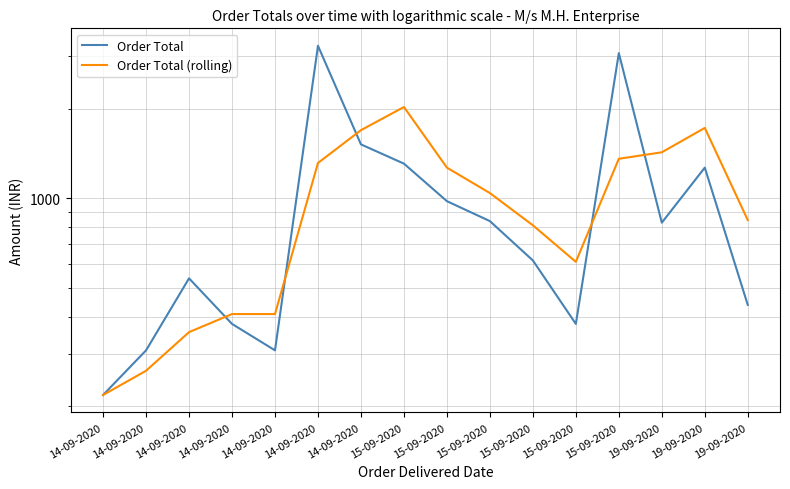

Reading left to right, extract all data points from this chart.

Order Total: 14-09-2020=218.0	14-09-2020=308.0	14-09-2020=538.0	14-09-2020=378.0	14-09-2020=308.0	14-09-2020=3258.0	14-09-2020=1518.0	15-09-2020=1308.0	15-09-2020=978.0	15-09-2020=838.0	15-09-2020=618.0	15-09-2020=378.0	15-09-2020=3078.0	19-09-2020=828.0	19-09-2020=1268.0	19-09-2020=438.0
Order Total (rolling): 14-09-2020=218.0	14-09-2020=263.0	14-09-2020=354.7	14-09-2020=408.0	14-09-2020=408.0	14-09-2020=1314.7	14-09-2020=1694.7	15-09-2020=2028.0	15-09-2020=1268.0	15-09-2020=1041.3	15-09-2020=811.3	15-09-2020=611.3	15-09-2020=1358.0	19-09-2020=1428.0	19-09-2020=1724.7	19-09-2020=844.7